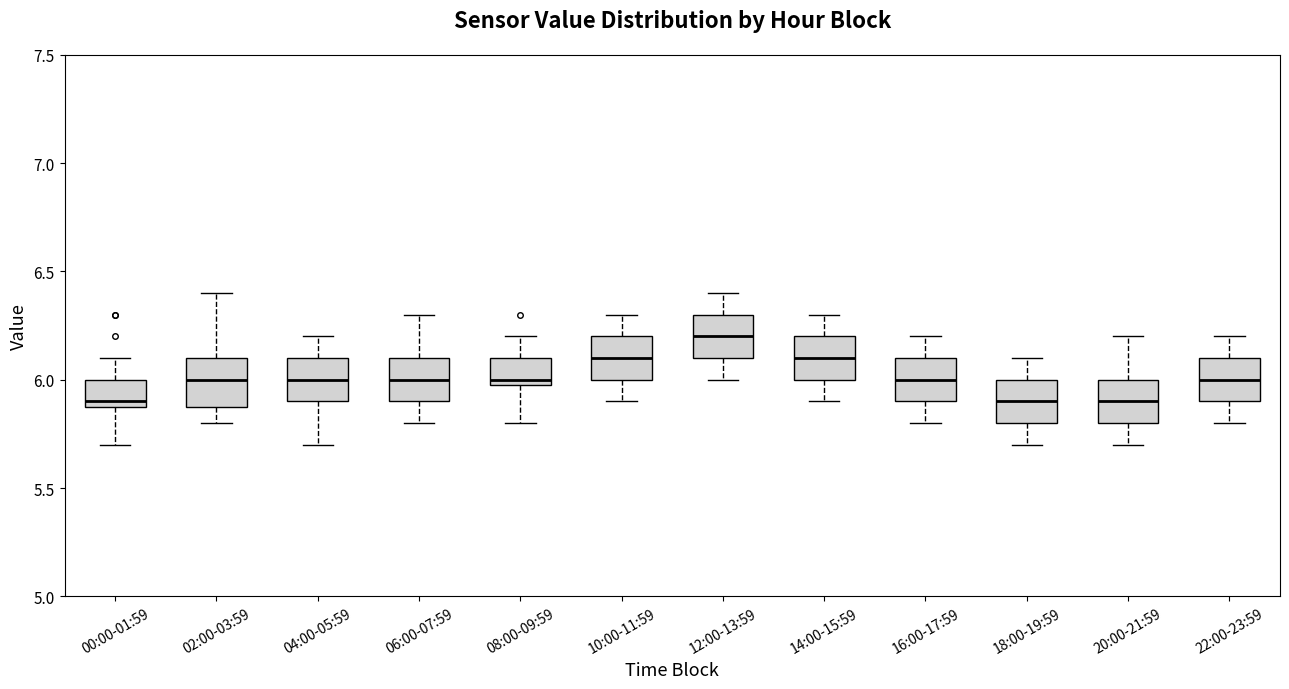

Reading left to right, read every box against the y-axis: the position of its median line, the range the box covers, and the ends of its whiskers. The values are not printed on the chart, so give them approximately, as read against the axis.

00:00-01:59: median 5.9 (just above the box's lower edge), box 5.9 to 6.0, whiskers 5.7 to 6.1
02:00-03:59: median 6.0, box 5.9 to 6.1, whiskers 5.8 to 6.4
04:00-05:59: median 6.0, box 5.9 to 6.1, whiskers 5.7 to 6.2
06:00-07:59: median 6.0, box 5.9 to 6.1, whiskers 5.8 to 6.3
08:00-09:59: median 6.0 (just above the box's lower edge), box 6.0 to 6.1, whiskers 5.8 to 6.2
10:00-11:59: median 6.1, box 6.0 to 6.2, whiskers 5.9 to 6.3
12:00-13:59: median 6.2, box 6.1 to 6.3, whiskers 6.0 to 6.4
14:00-15:59: median 6.1, box 6.0 to 6.2, whiskers 5.9 to 6.3
16:00-17:59: median 6.0, box 5.9 to 6.1, whiskers 5.8 to 6.2
18:00-19:59: median 5.9, box 5.8 to 6.0, whiskers 5.7 to 6.1
20:00-21:59: median 5.9, box 5.8 to 6.0, whiskers 5.7 to 6.2
22:00-23:59: median 6.0, box 5.9 to 6.1, whiskers 5.8 to 6.2